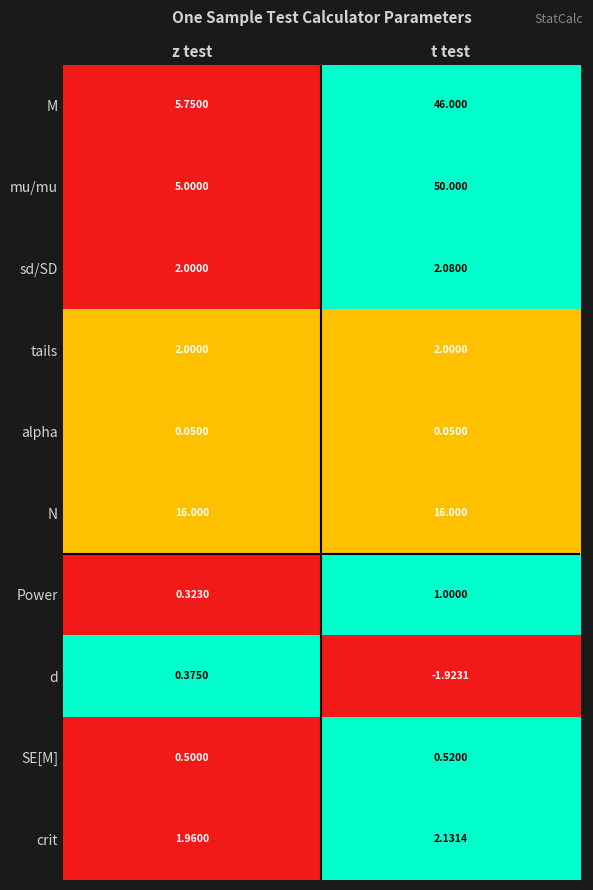

Which category has the lowest value across all series?

t test